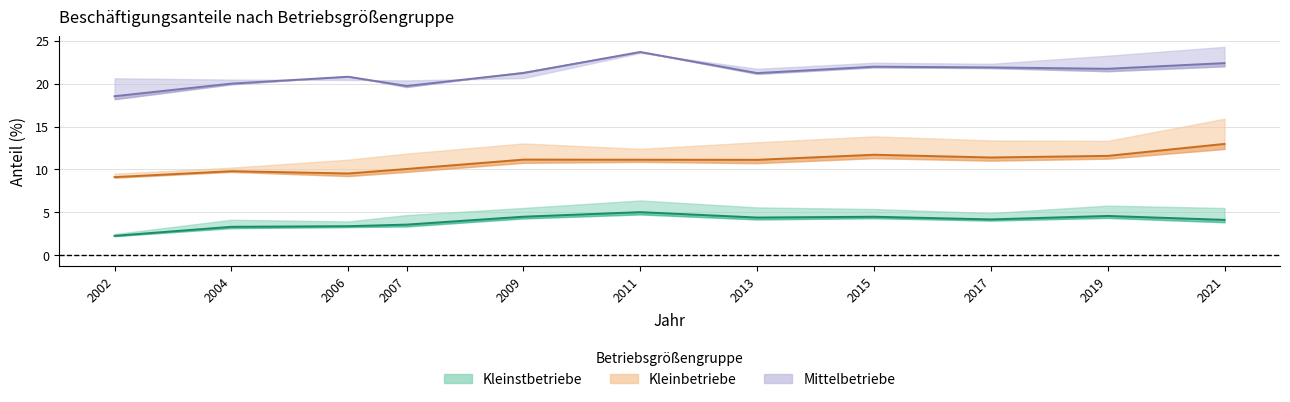

At which label does Kleinstbetriebe (Summe) reach its peak?

2011